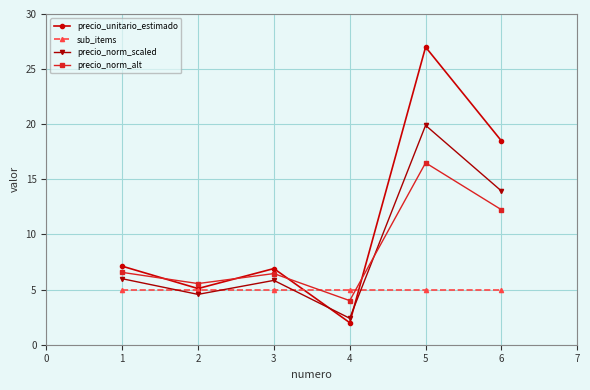

What is the spread (max minus min) of values at 4?

3.0